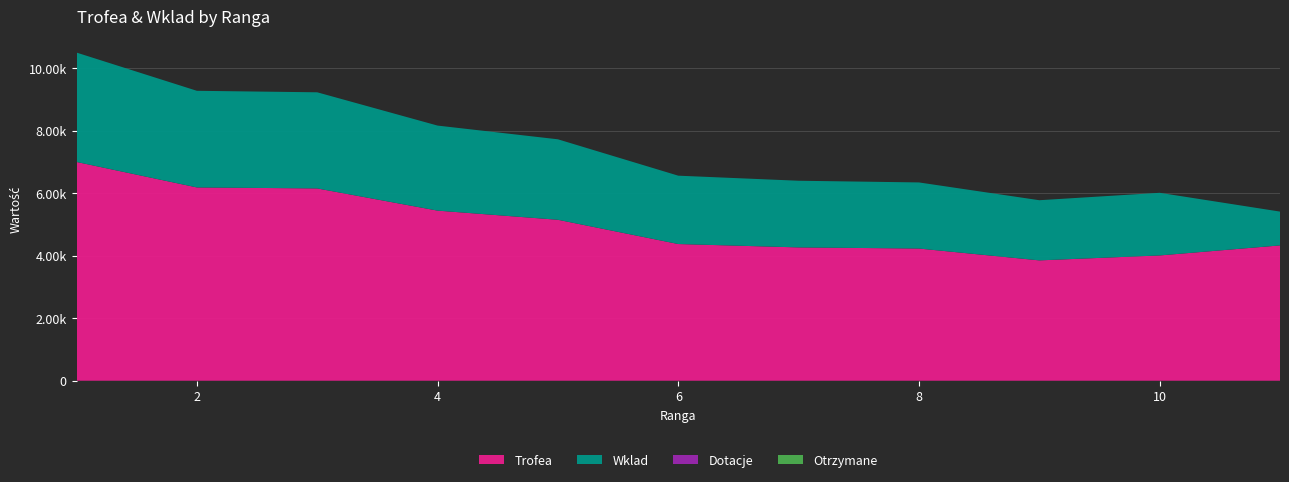

Reading left to right, list all the values displayed in this chart.

Trofea: 7000	6185	6153	5443	5150	4374	4266	4230	3851	4009	4330
Wklad: 3500	3092	3076	2721	2575	2187	2133	2115	1925	2004	1082
Dotacje: 0	0	0	0	0	0	0	0	0	0	0
Otrzymane: 0	0	0	0	0	0	0	0	0	0	0